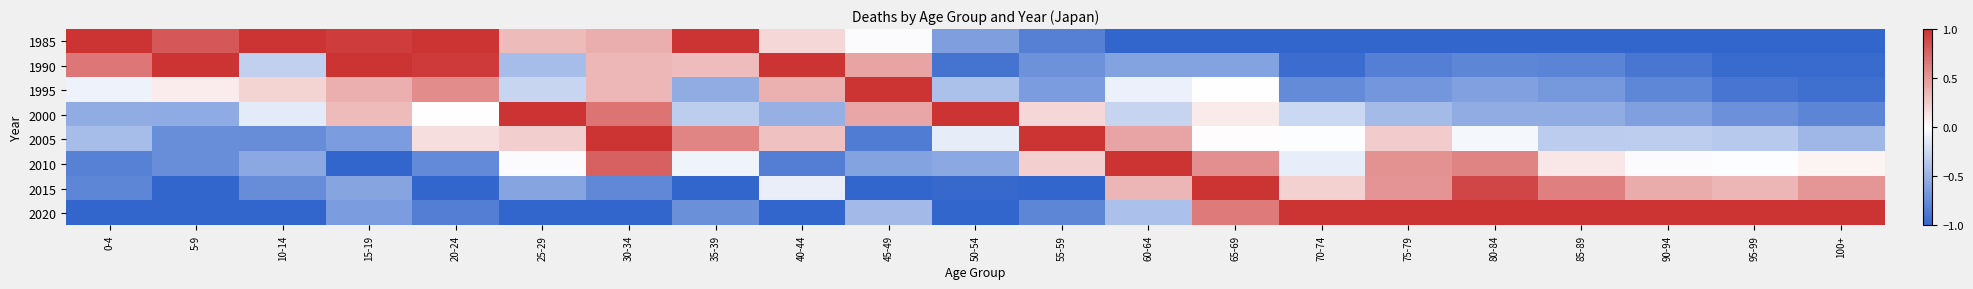

What is the difference between the highest and lowest values at 95-99?

2.0